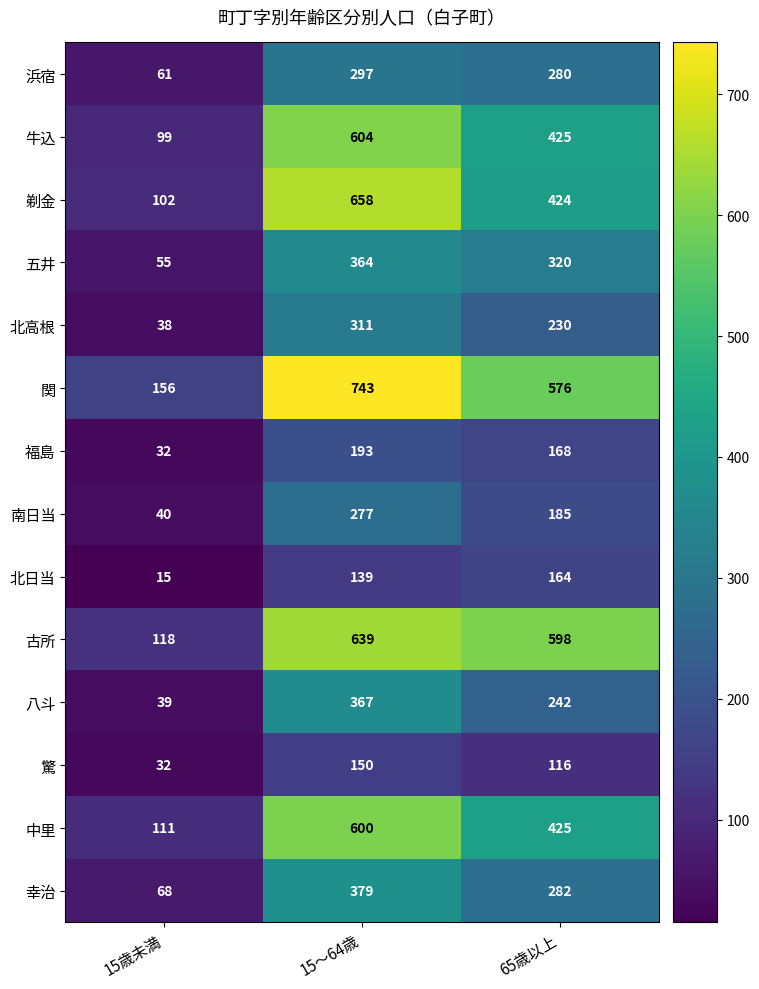

At which category does the chart reach its peak across all series?

15～64歳